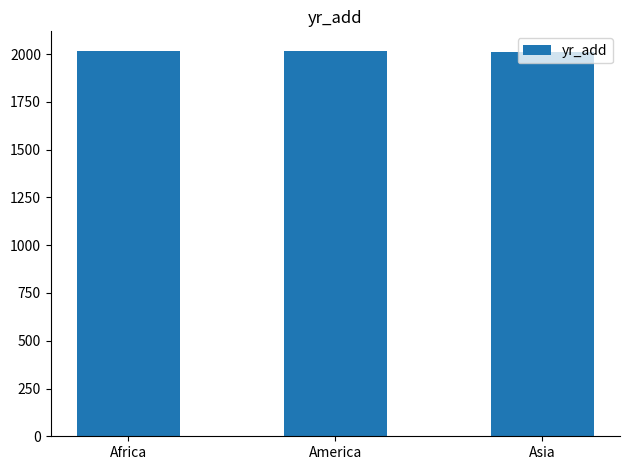

What is the average value?

2015